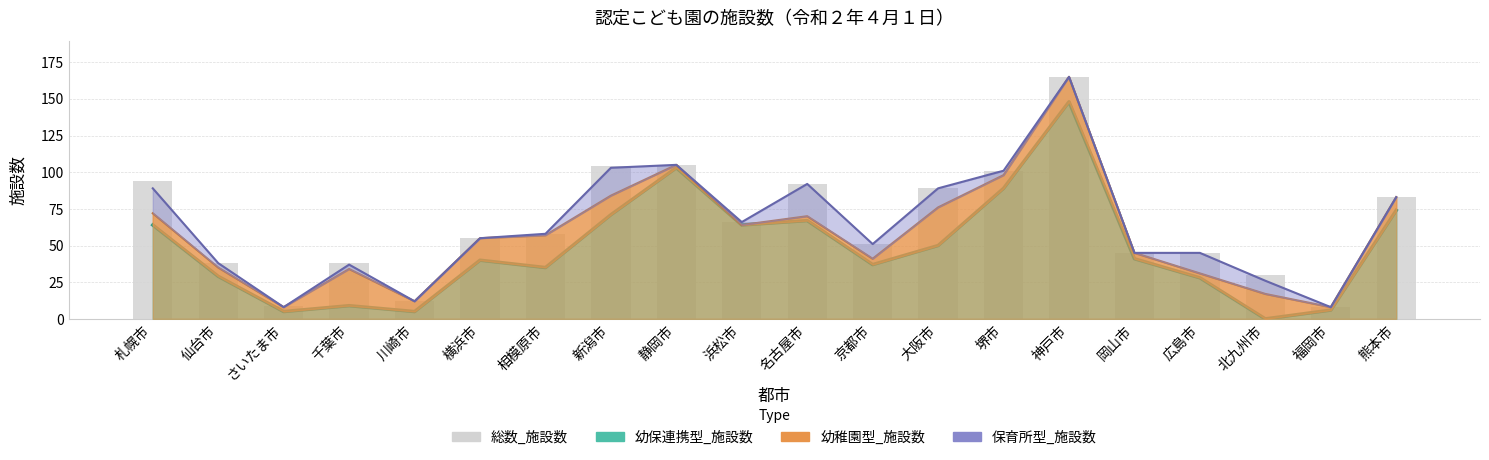

Count the number of values greater than 58.

9